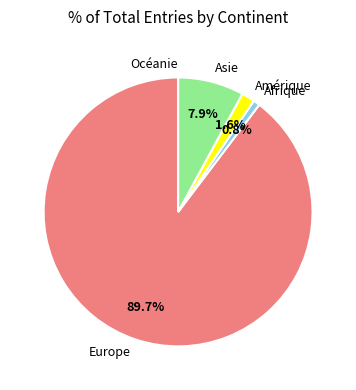

What is the largest slice in the pie chart?

Europe